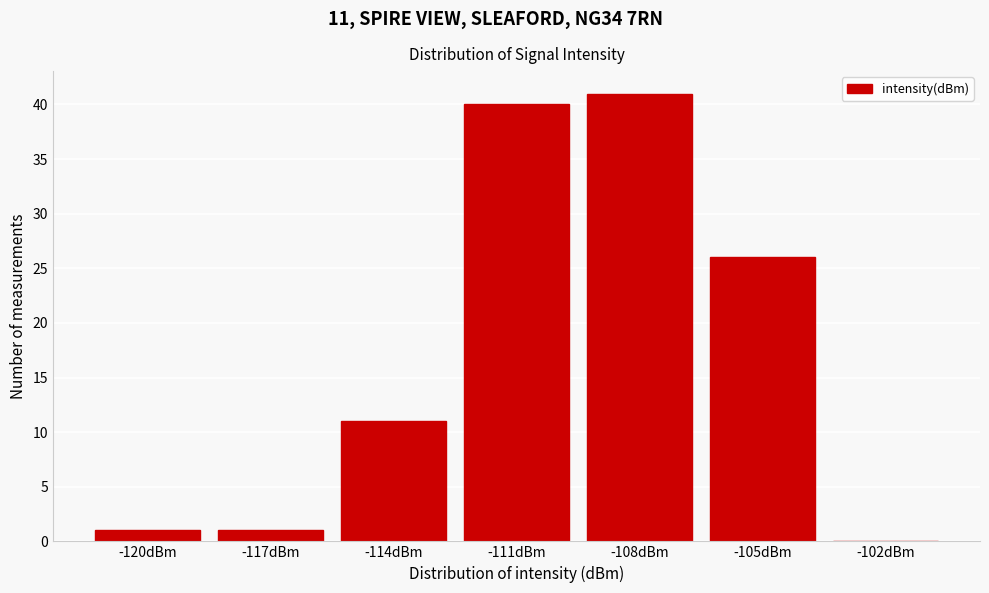

Reading left to right, extract all data points from this chart.

-120dBm=1	-117dBm=1	-114dBm=11	-111dBm=40	-108dBm=41	-105dBm=26	-102dBm=0